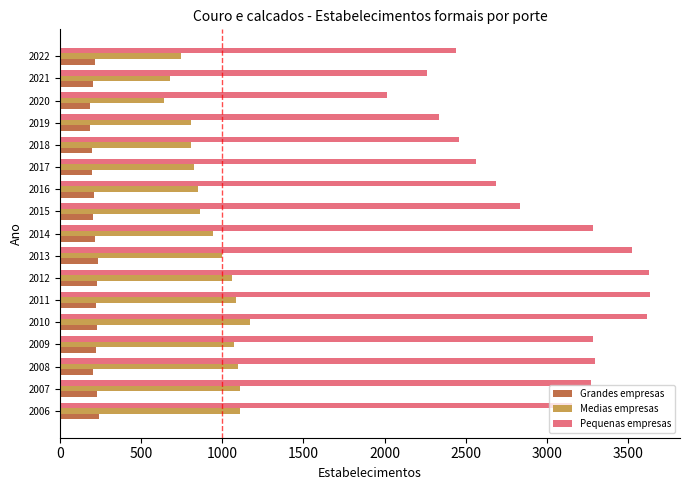

Which series has the largest total across all categories?

Pequenas empresas